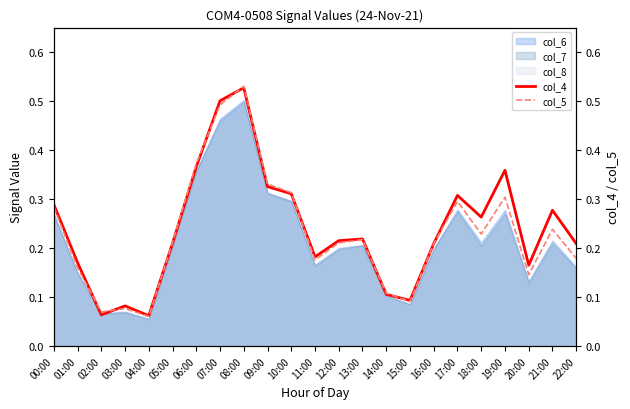

True or false: col_4 has a value of 0.1 at 15:00.

True